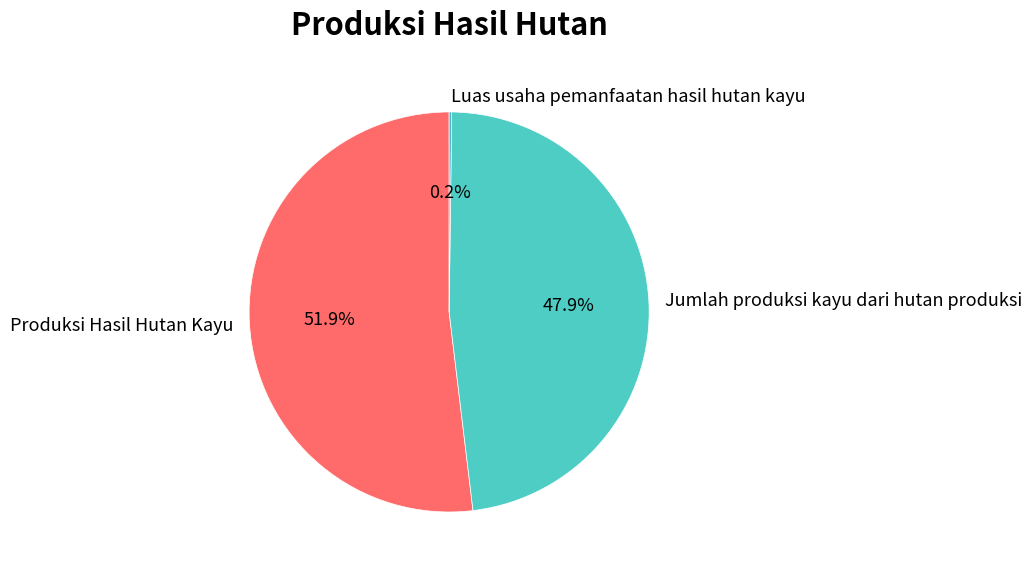

To the nearest percent, what percentage of the pie is Jumlah produksi kayu dari hutan produksi?

48%